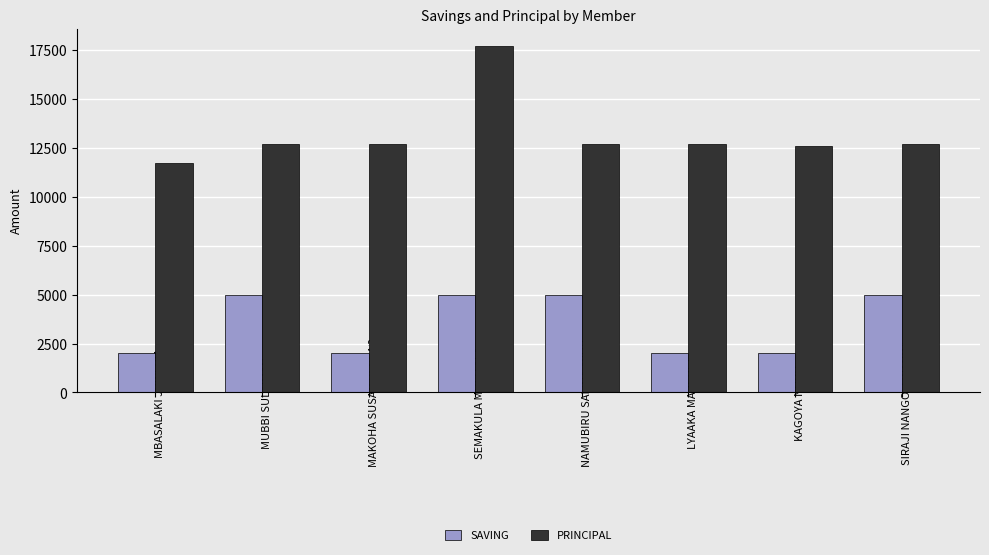

What is the difference between the PRINCIPAL values at KAGOYA NURU and SEMAKULA MUSITAFA?

5100